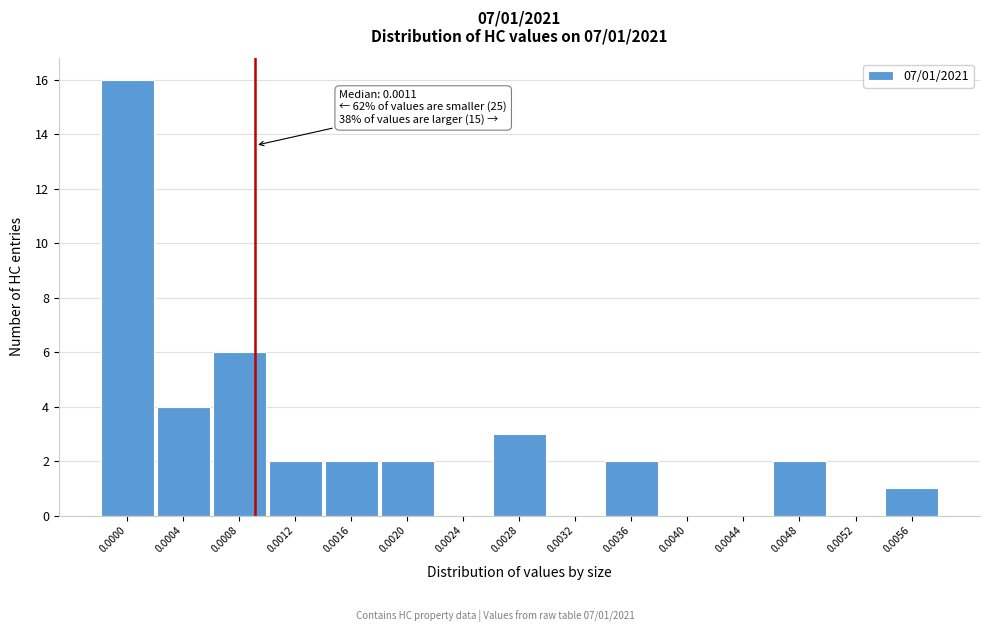

Reading right to left, list all the values displayed in this chart.

0.0056=1	0.0052=0	0.0048=2	0.0044=0	0.0040=0	0.0036=2	0.0032=0	0.0028=3	0.0024=0	0.0020=2	0.0016=2	0.0012=2	0.0008=6	0.0004=4	0.0000=16